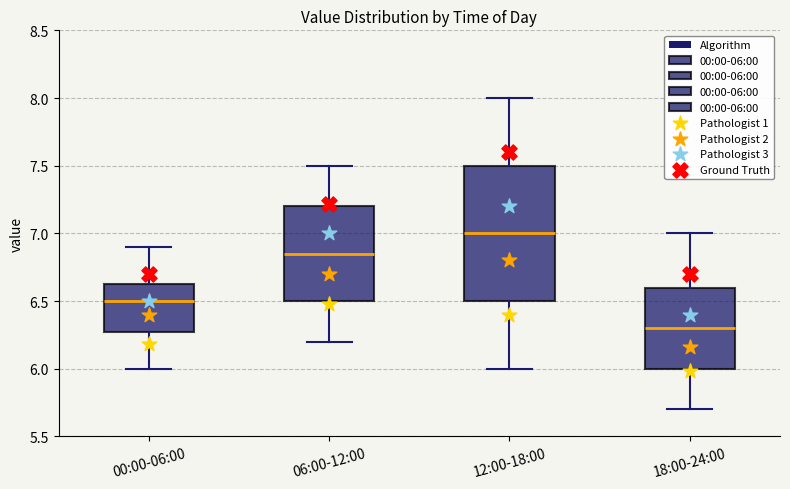

Reading left to right, read every box against the y-axis: the position of its median line, the range the box covers, and the ends of its whiskers. The values are not printed on the chart, so give them approximately, as read against the axis.

00:00-06:00: median 6.50, box 6.30 to 6.65, whiskers 6.00 to 6.90
06:00-12:00: median 6.85, box 6.50 to 7.20, whiskers 6.20 to 7.50
12:00-18:00: median 7.00, box 6.50 to 7.50, whiskers 6.00 to 8.00
18:00-24:00: median 6.30, box 6.00 to 6.60, whiskers 5.70 to 7.00